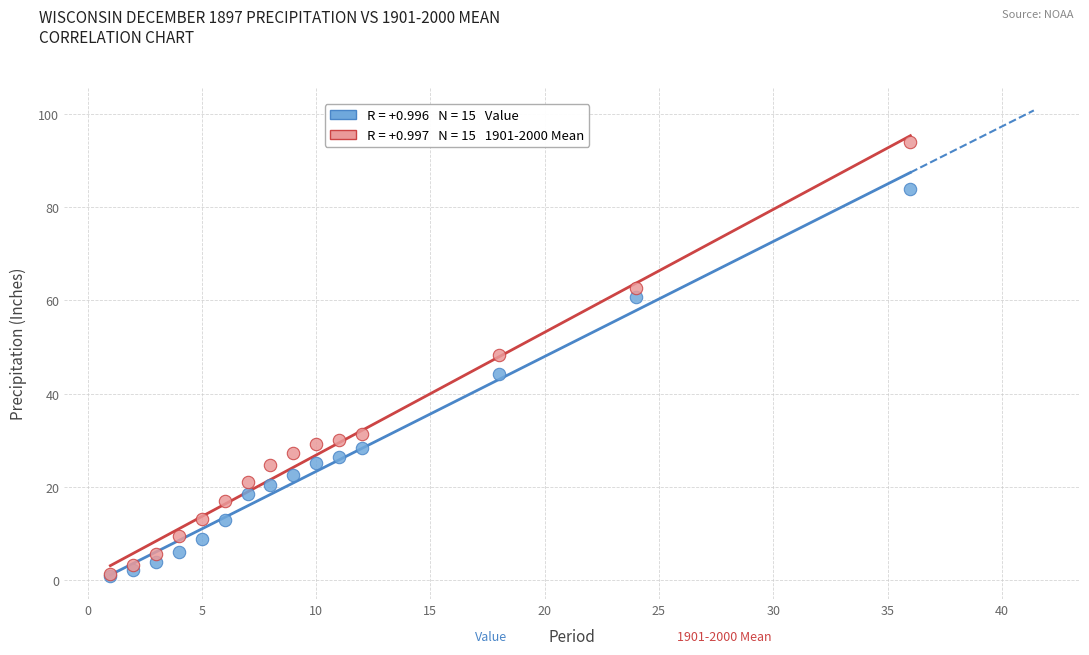

Across all series, what Y value is closest to 47?

48.4